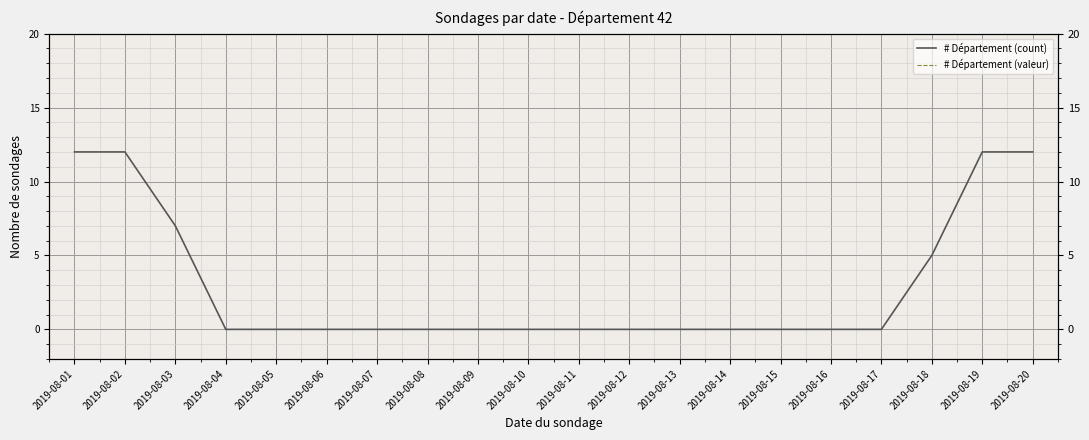

True or false: # Département (count) and # Département (valeur) intersect in this chart.

False